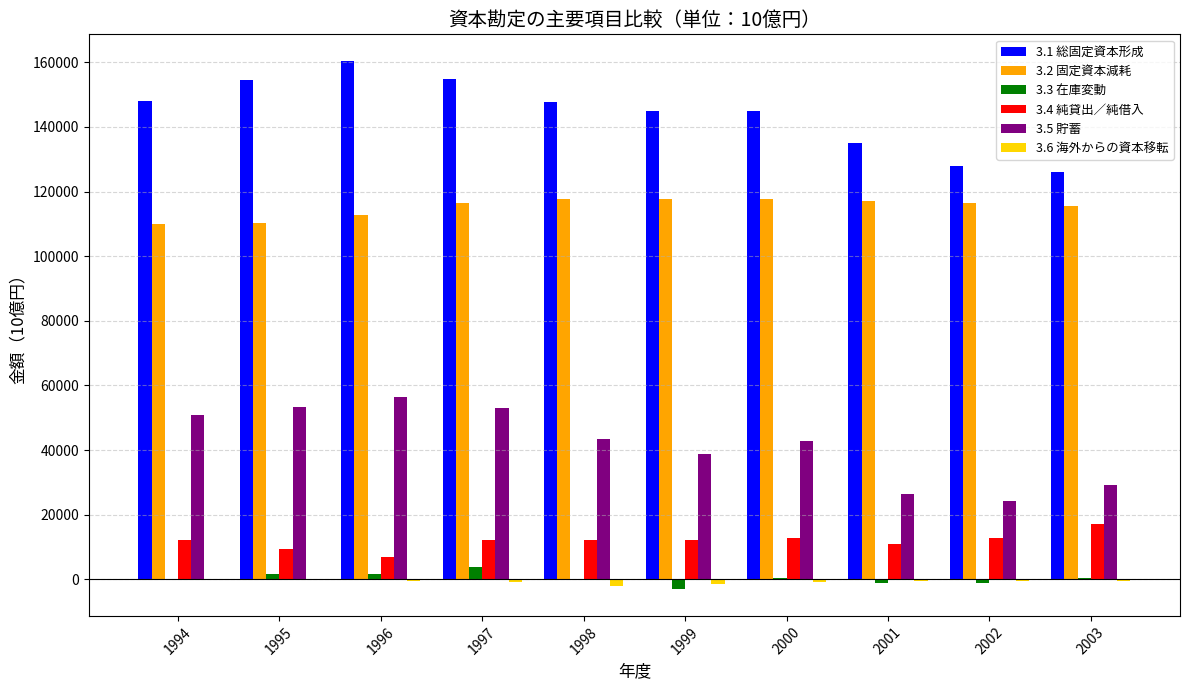

What is the maximum value for 3.5 貯蓄?

56536.5